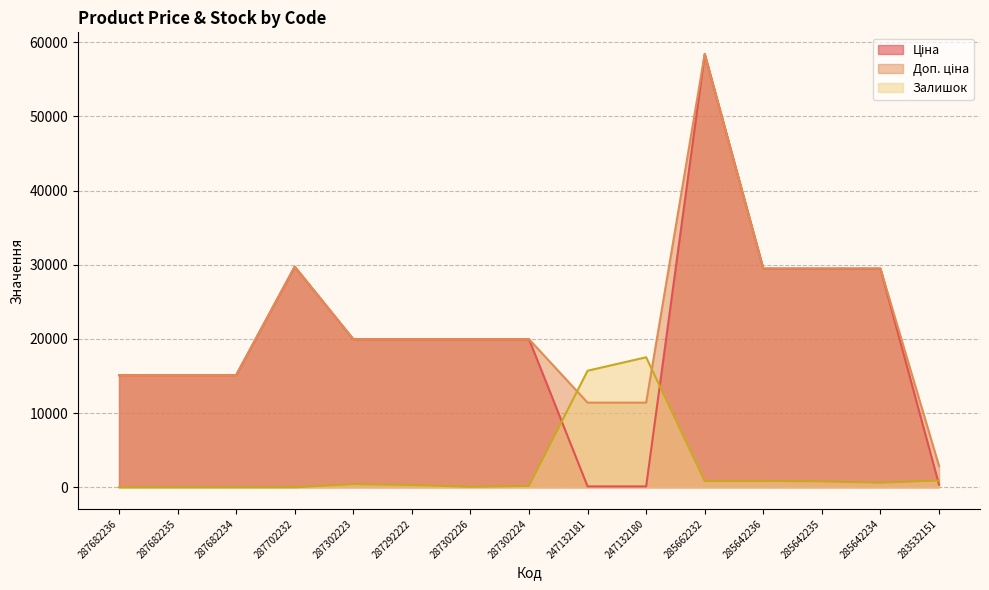

What is the sum of the Залишок values at 285662232 and 285642234?

1450.6